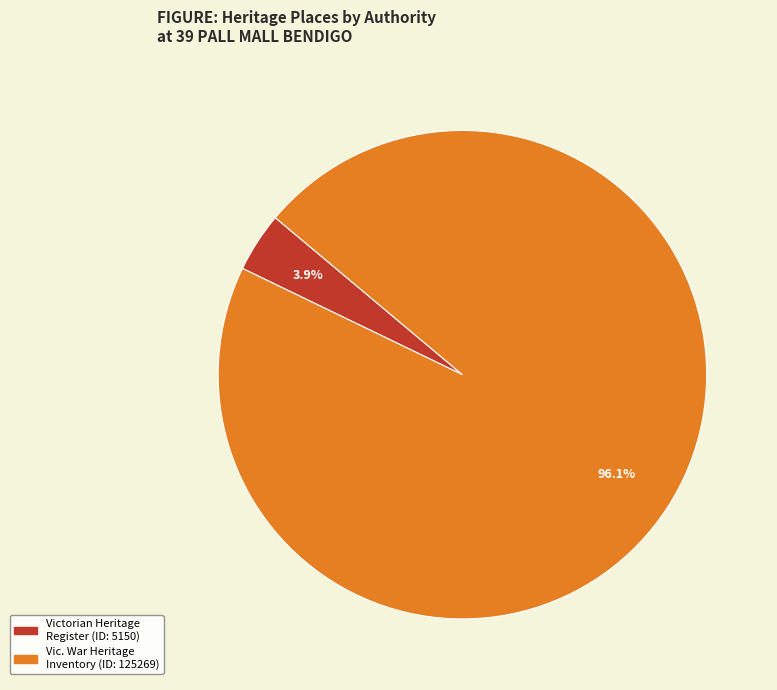

Is there any slice that represents more than half of the pie?

Yes